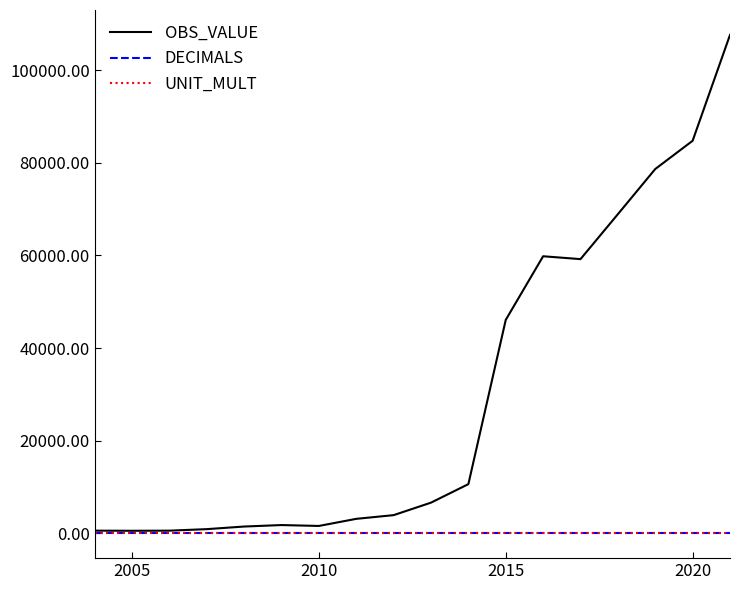

What is the highest value of the OBS_VALUE series?

107640.8